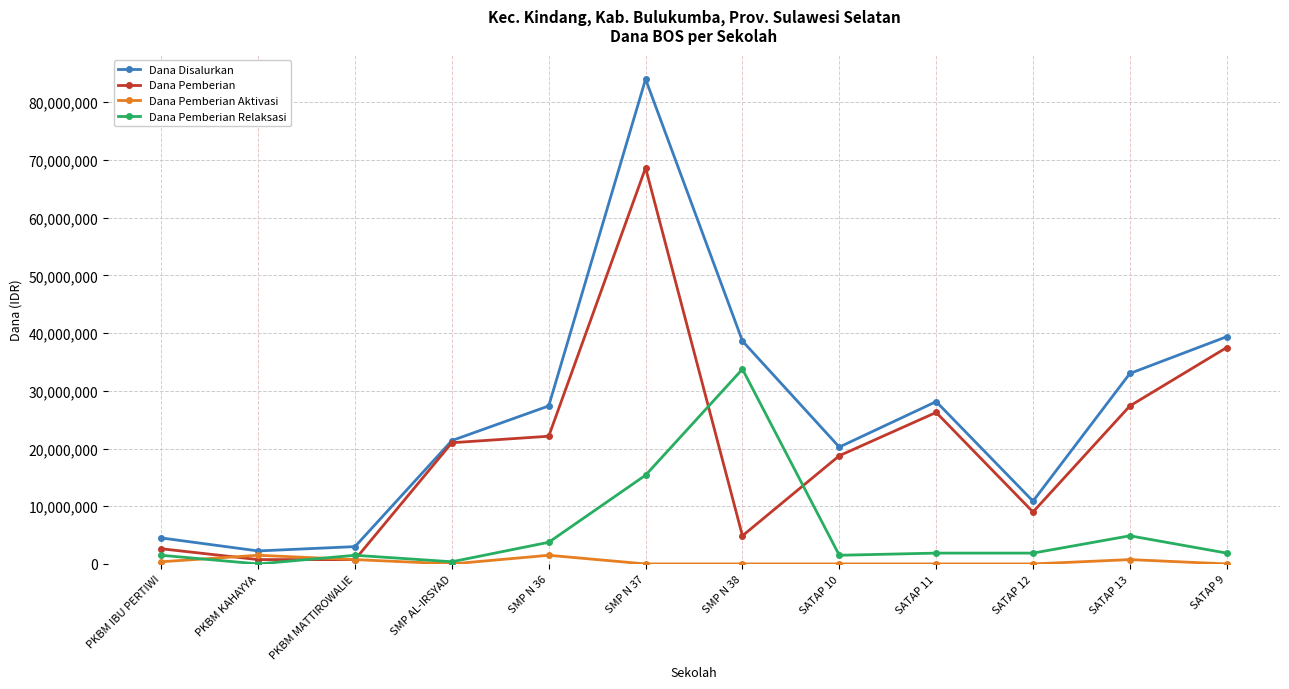

Does the chart have visible grid lines?

Yes